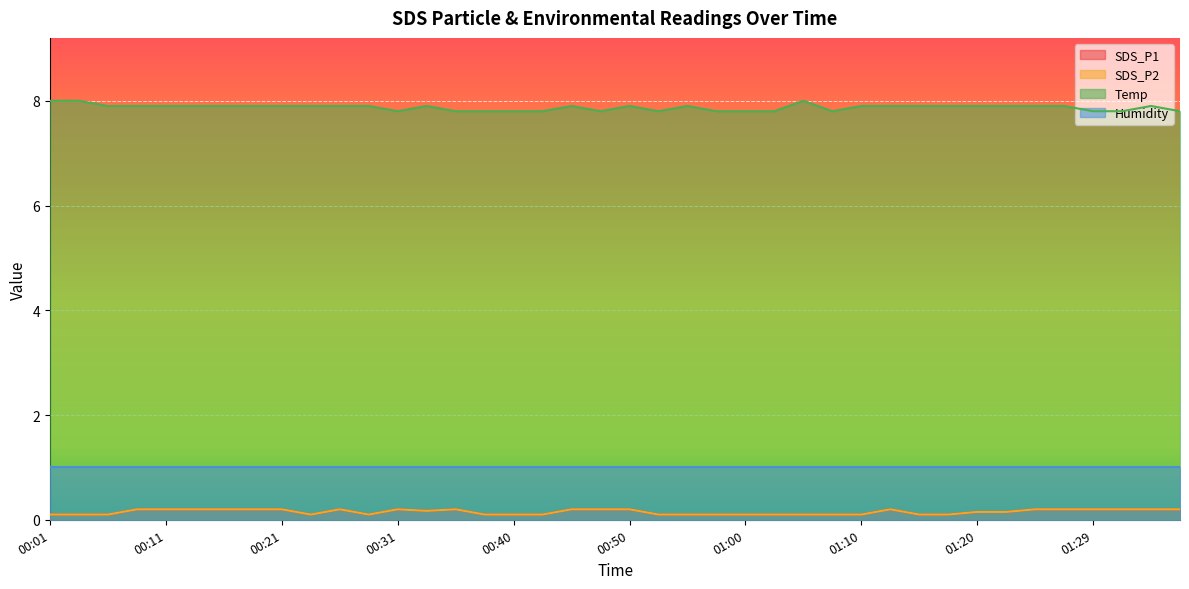

Where is the first local minimum for Temp?

00:31